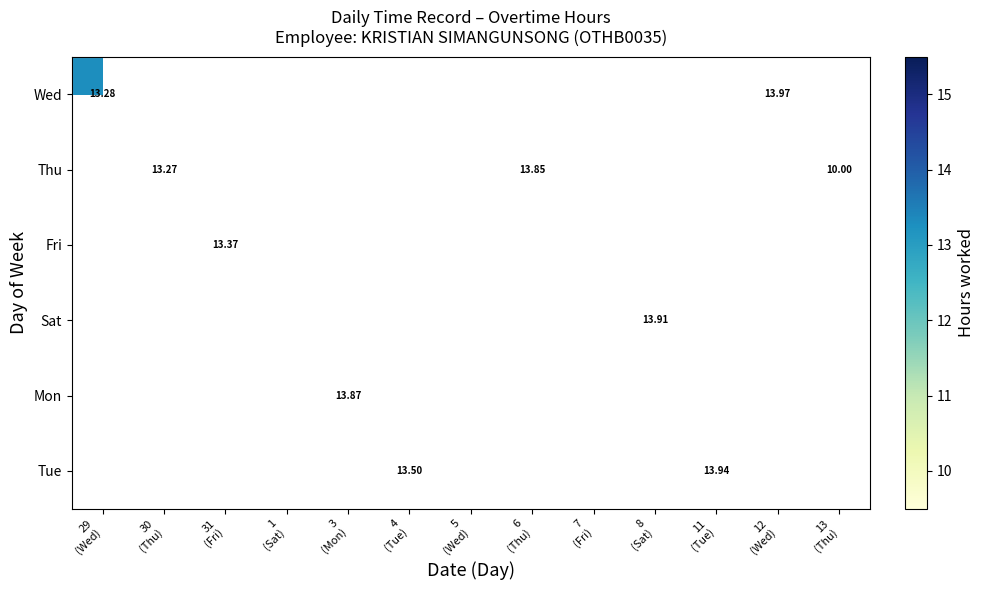

At how many categories does at least one series exceed 10?

12